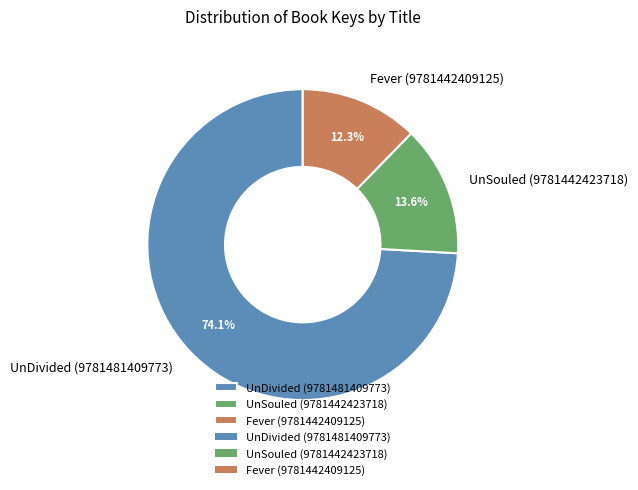

How many segments does this pie chart have?

3